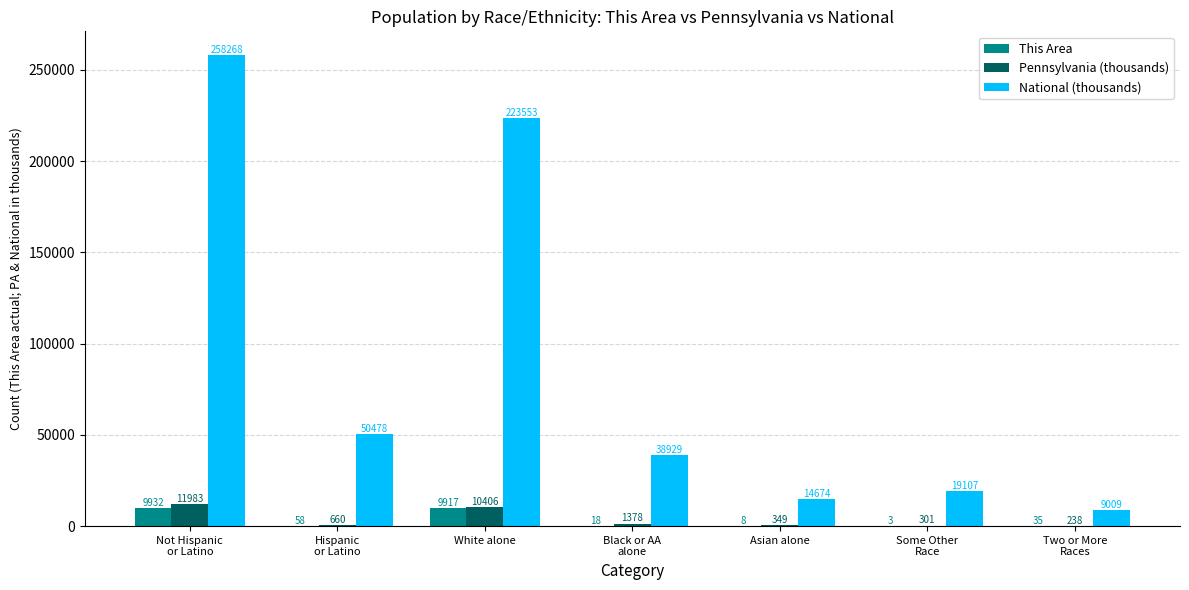

What is the greatest value displayed?

258268